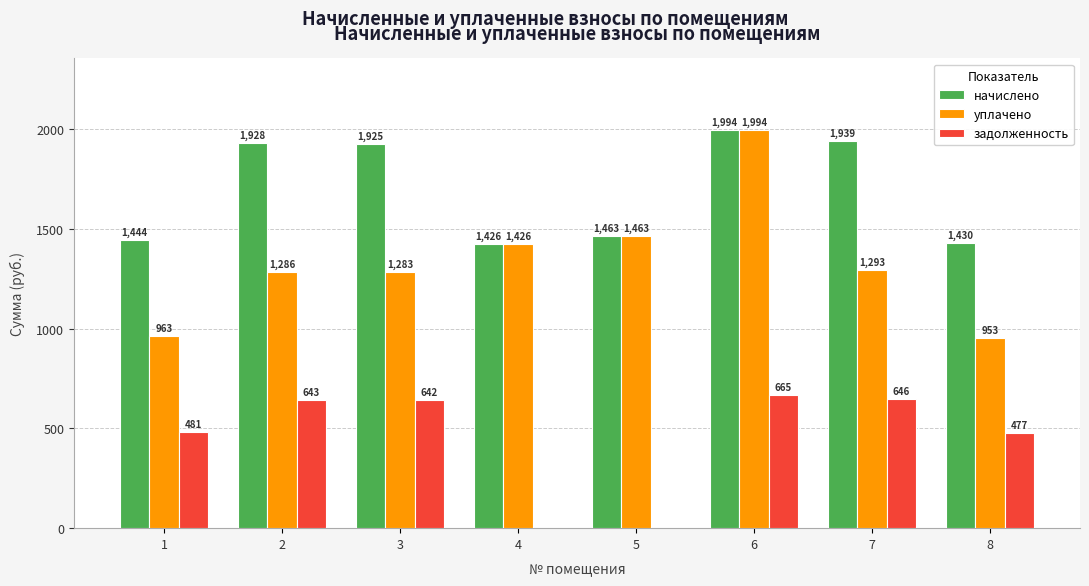

What is the greatest value displayed?

1994.3